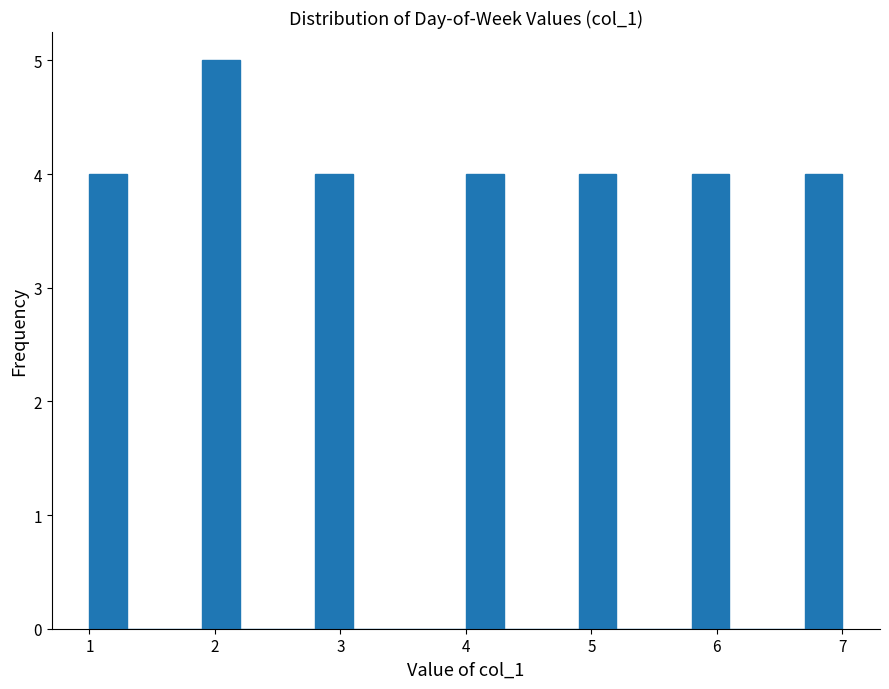

Read against the x-axis, roughly where is the centre of the tallest bar?

2.1